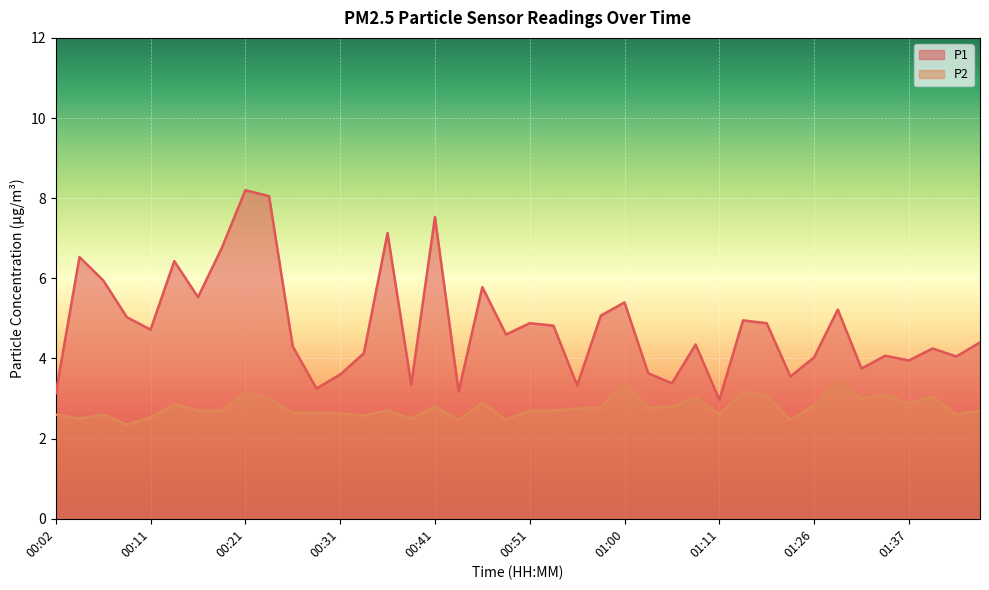

Which series has the widest spread of values?

P1